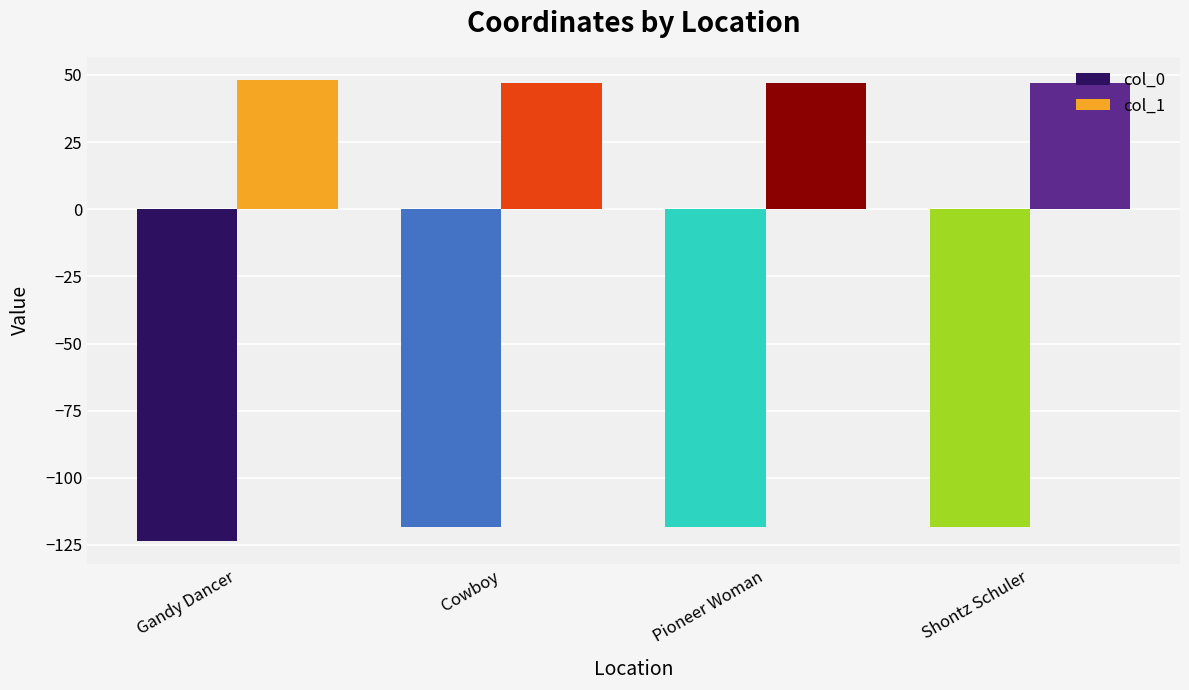

How many bars are there in each group?

2